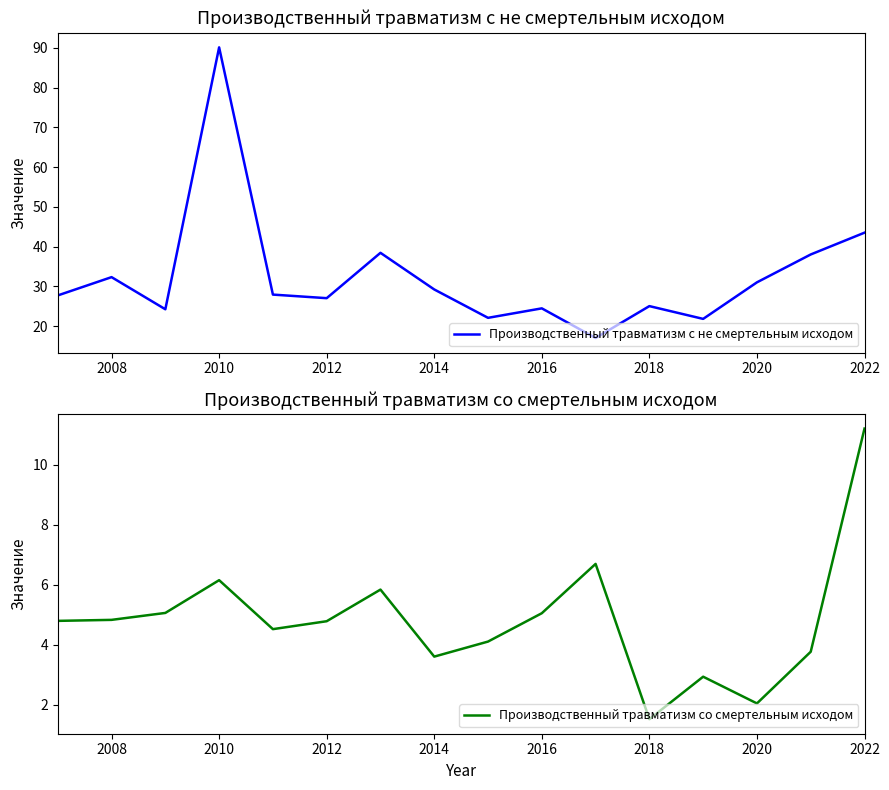

True or false: Производственный травматизм со смертельным исходом and Производственный травматизм с не смертельным исходом cross at least once.

False